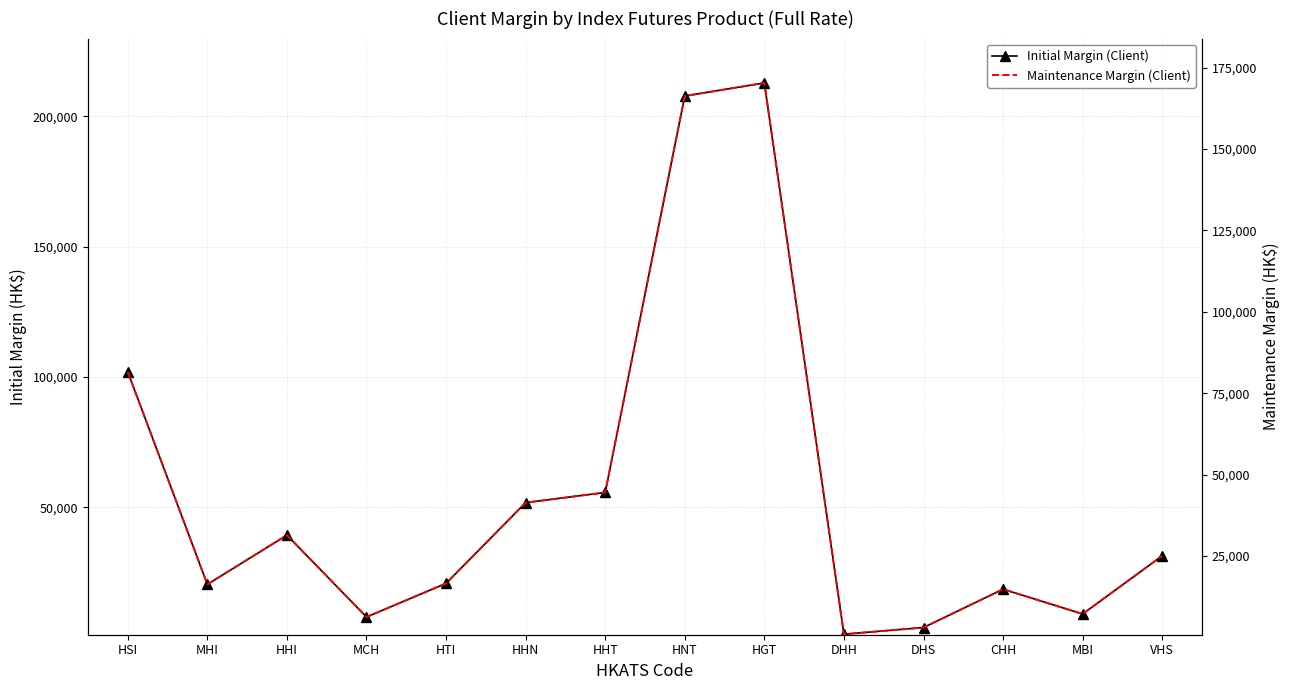

Rank the categories by Maintenance Margin (Client) value from highest to lowest.

HGT, HNT, HSI, HHT, HHN, HHI, VHS, HTI, MHI, CHH, MBI, MCH, DHS, DHH